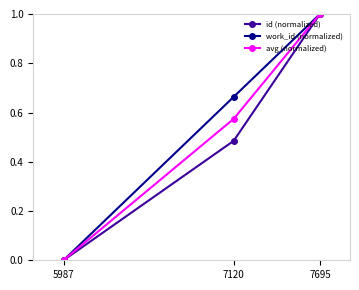

At which category is the sum across all series the highest?

7695